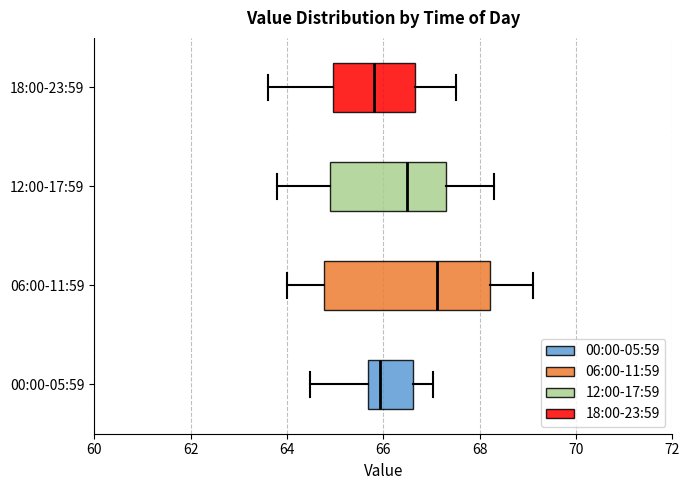

Which box is the widest, from its left edge to its right edge?

06:00-11:59